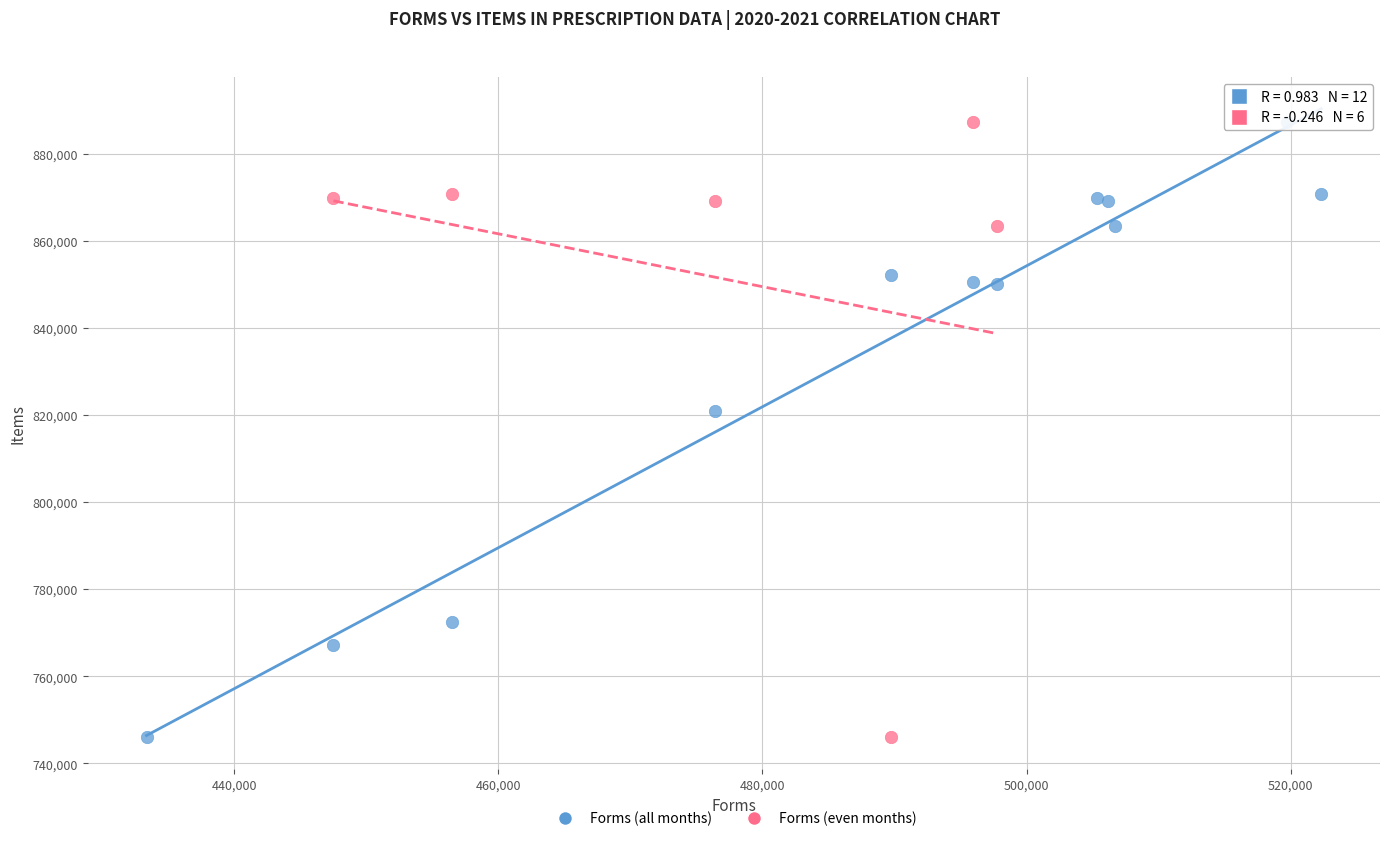

What are all the series names shown in the legend?

Forms (all months), Forms (even months)